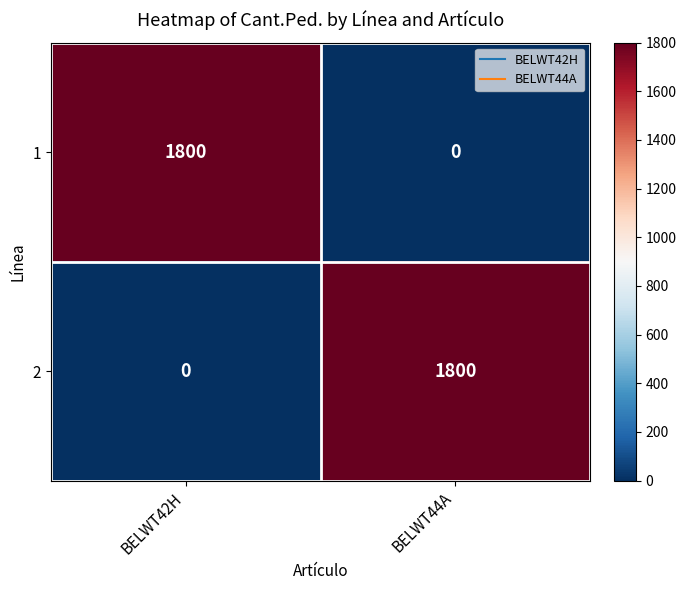

What is the difference between the highest and lowest values at BELWT44A?

1800